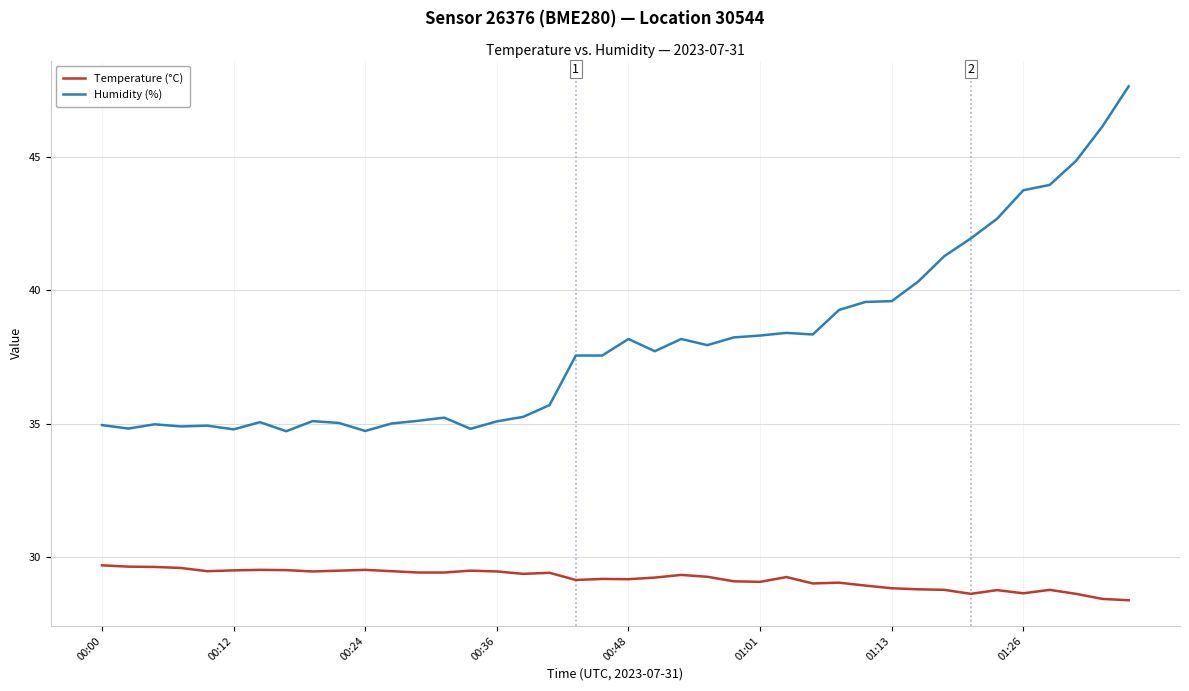

What is the lowest value of the Humidity (%) series?

34.7